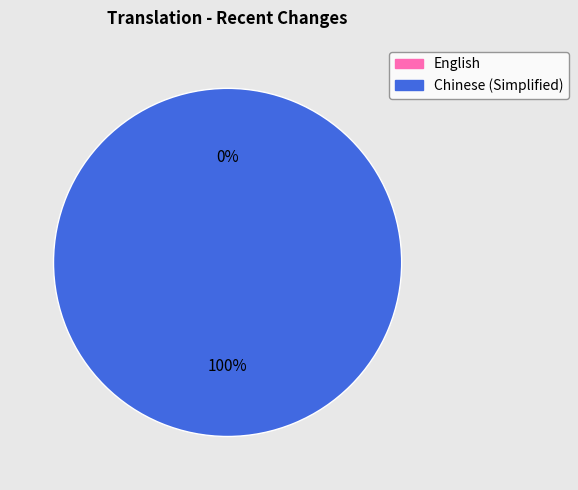

Which category has the biggest portion of the pie?

Chinese (Simplified)